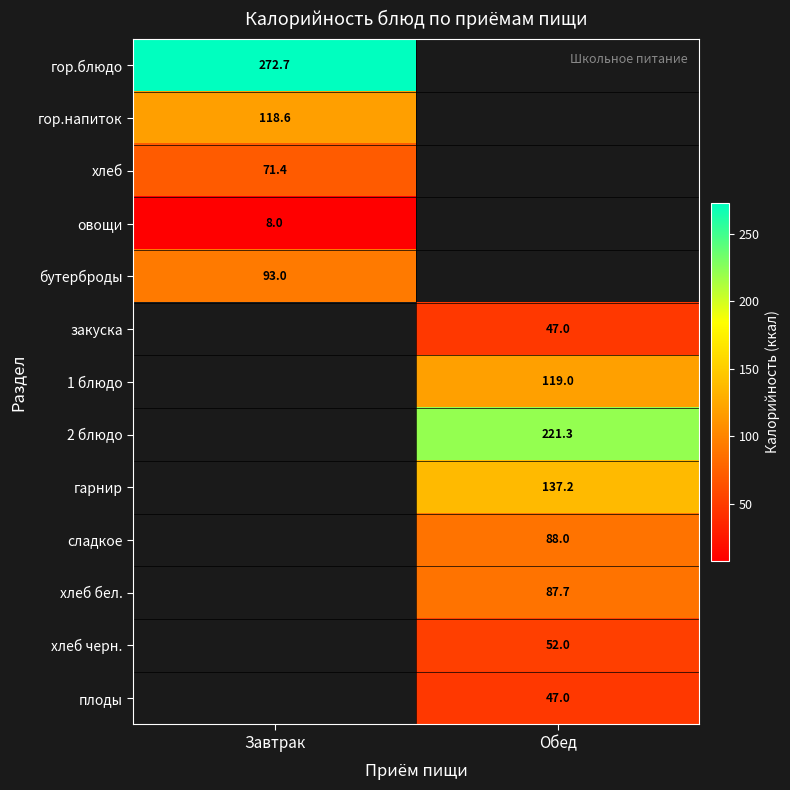

The value of 2 блюдо at Обед is 64.2. True or false?

False